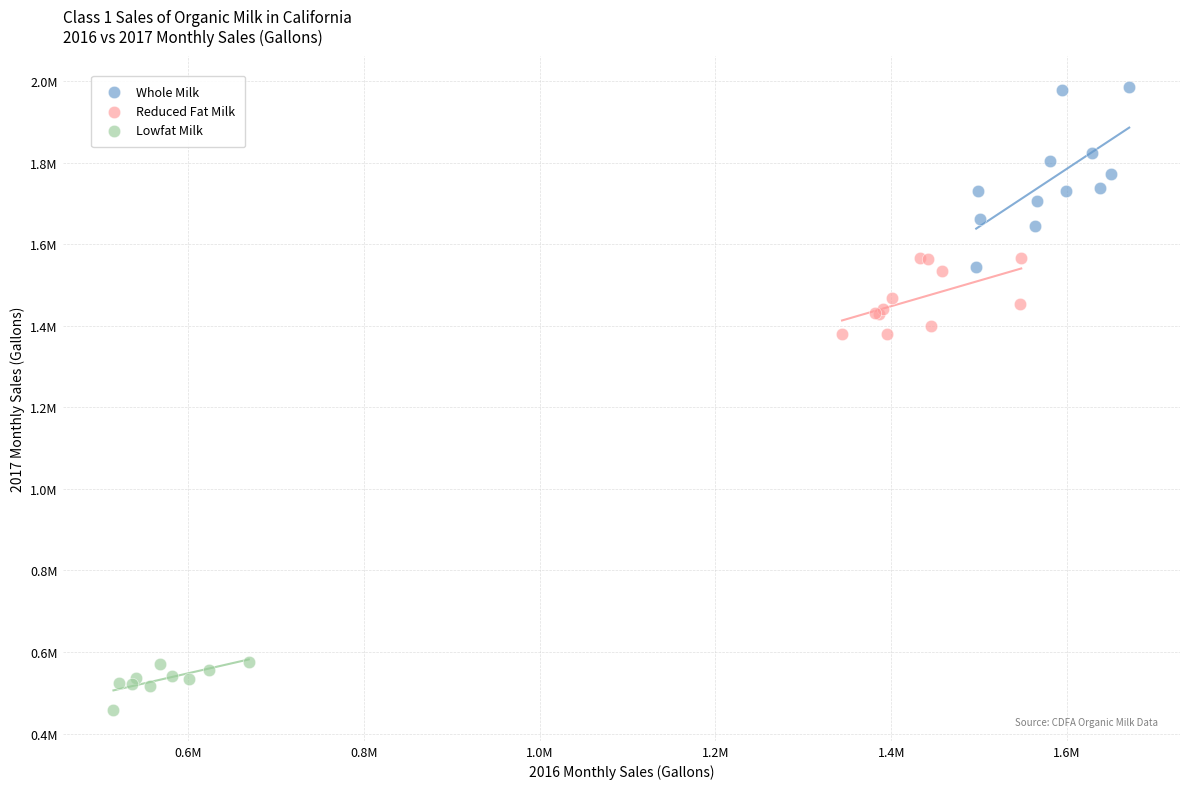

Which series has the widest spread of Y values?

Whole Milk